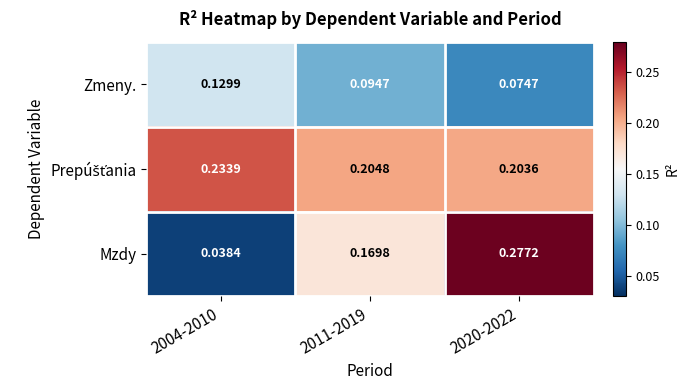

Between 2011-2019 and 2020-2022, which series saw the biggest shift?

Mzdy